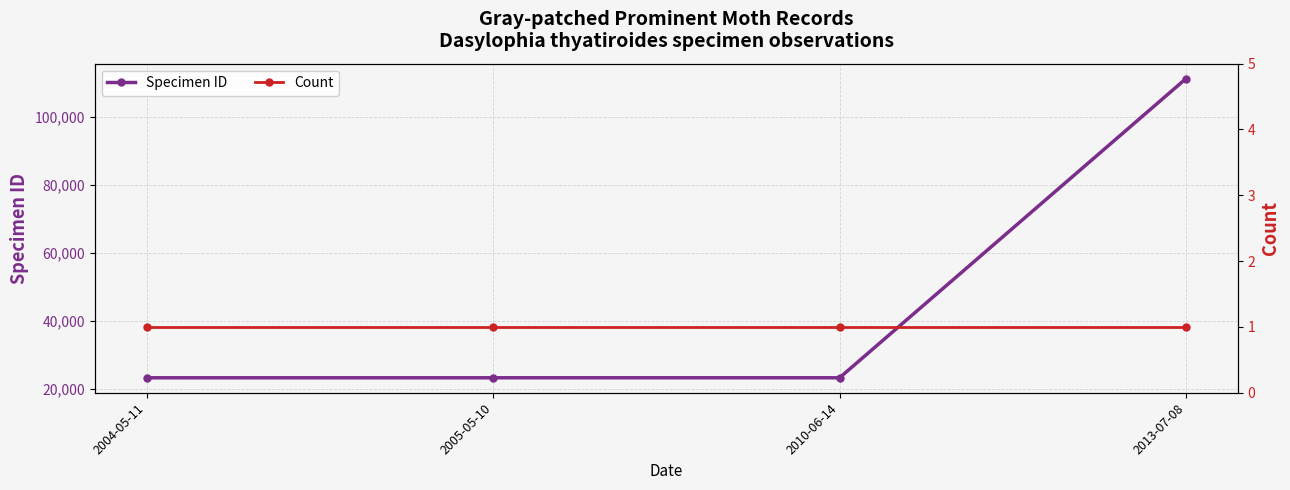

Count the number of categories in the chart.

4